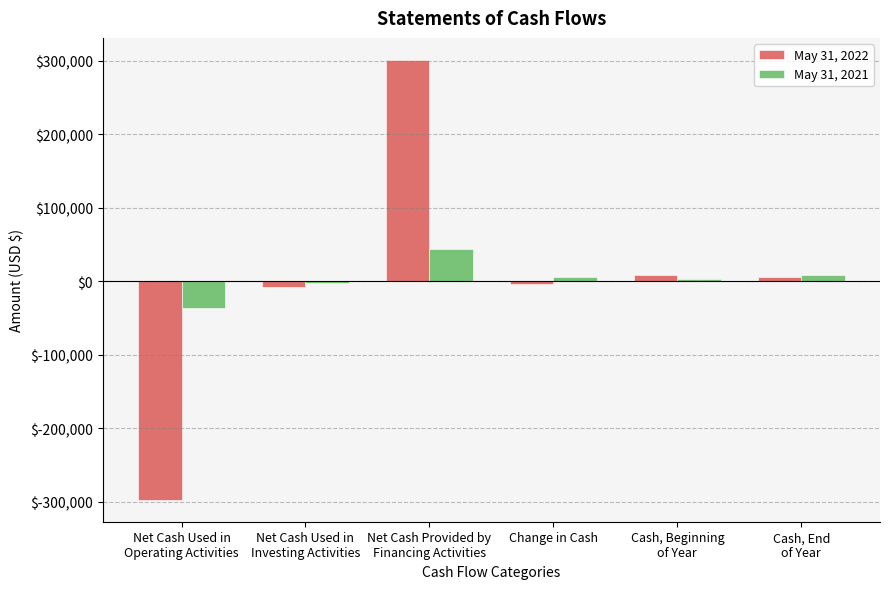

Which series changed the most between Net Cash Used in
Investing Activities and Cash, Beginning
of Year?

May 31, 2022